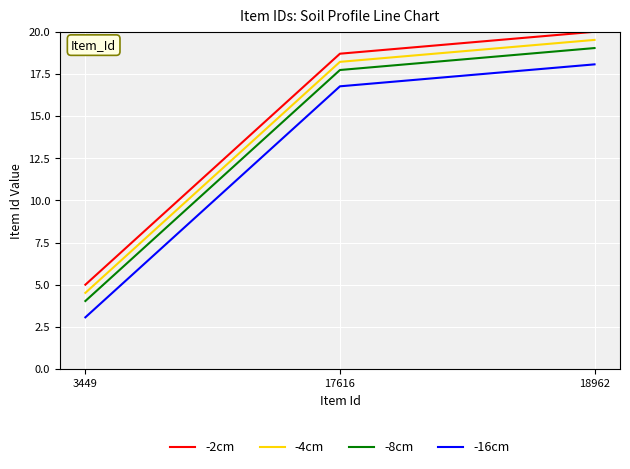

Does the chart display data point markers on the line(s)?

No